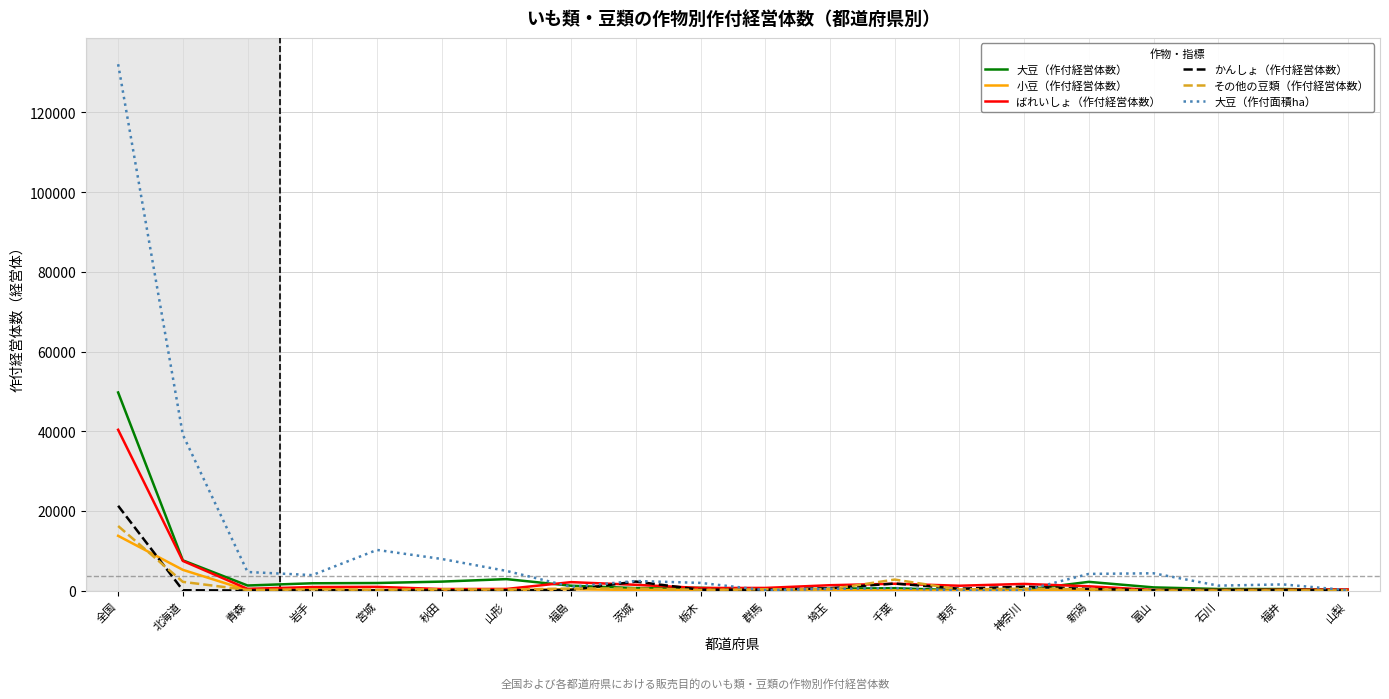

What is the sum of all ばれいしょ（作付経営体数） values?

64112